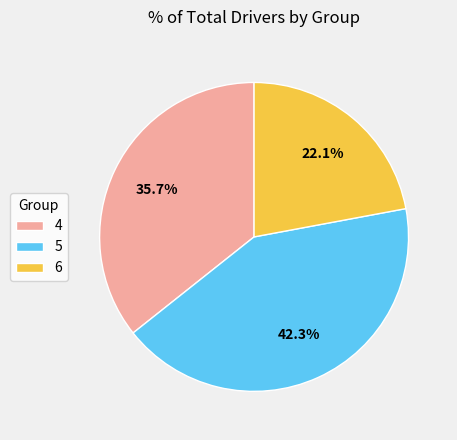

How many slices are in this pie chart?

3